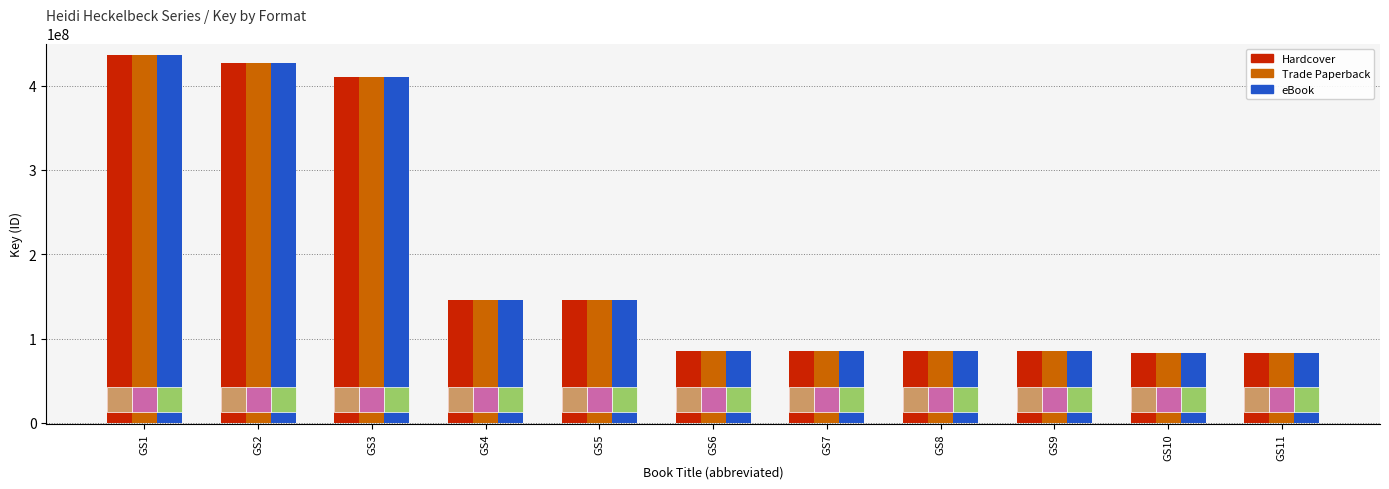

What is the greatest value displayed?

436661836